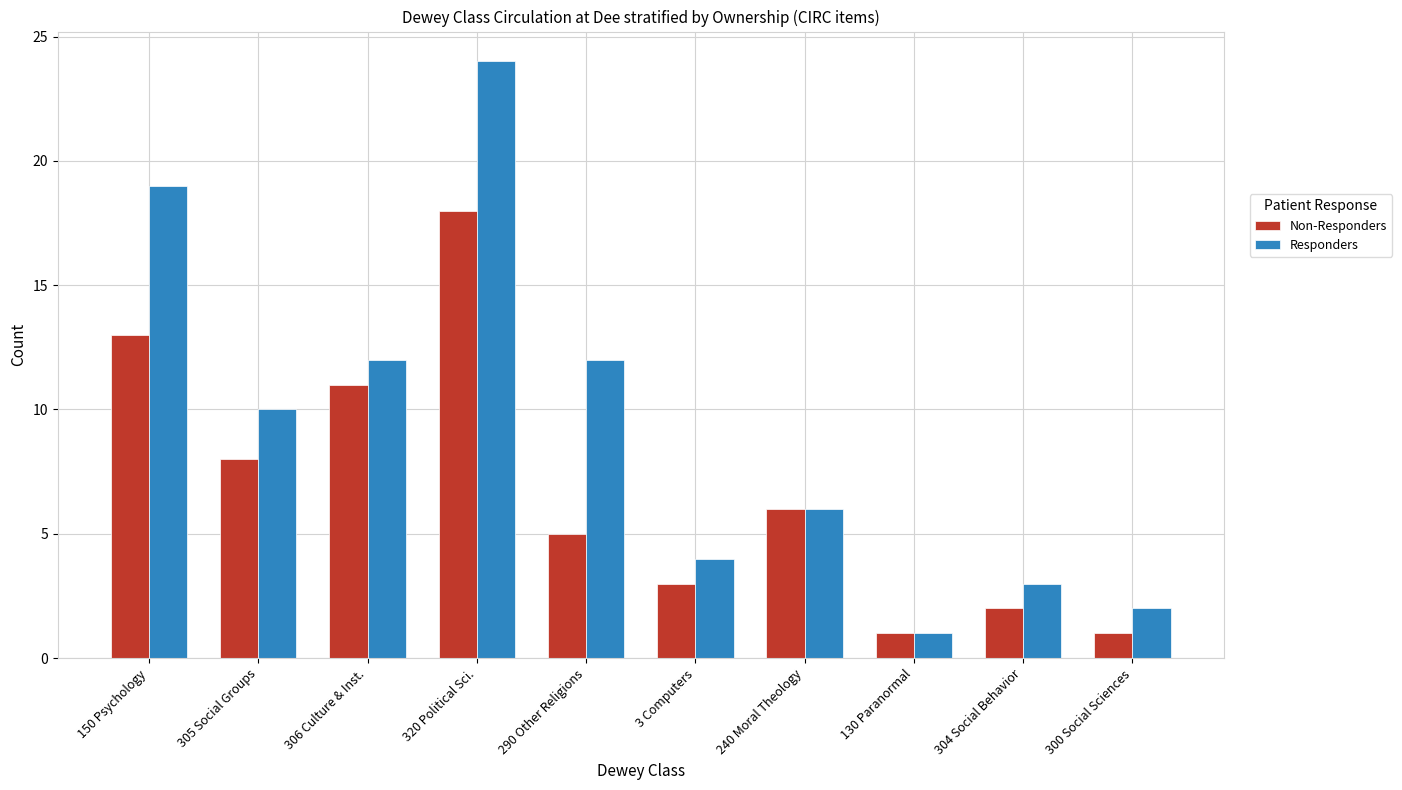

Is it true that Responders equals 3 at 304 Social Behavior?

True